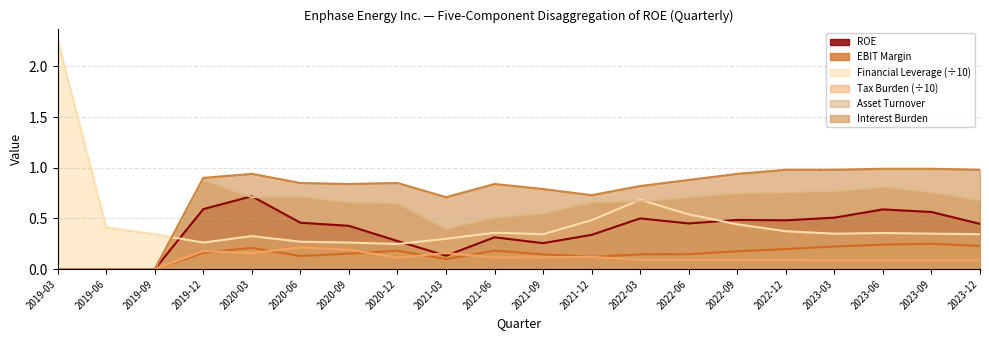

Rank the series by their maximum value, from highest to lowest.

Financial Leverage (÷10), Interest Burden, Asset Turnover, ROE, EBIT Margin, Tax Burden (÷10)